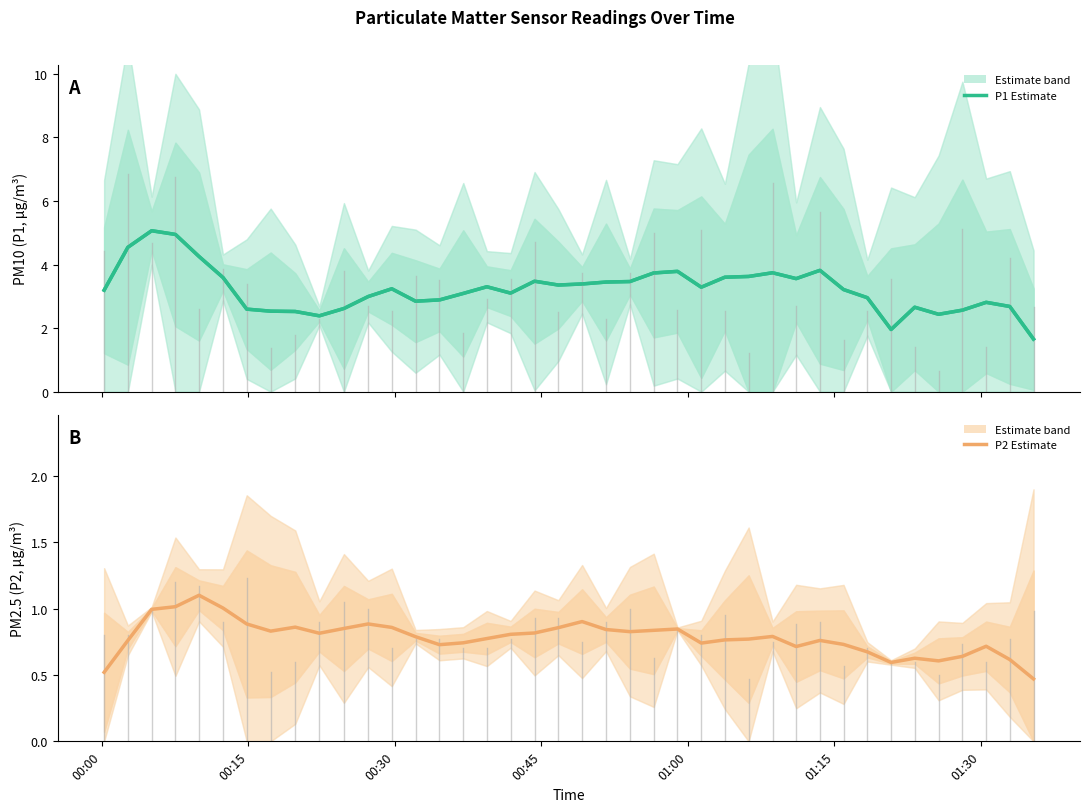

True or false: P2 Estimate and P1 (Estimate) cross at least once.

False